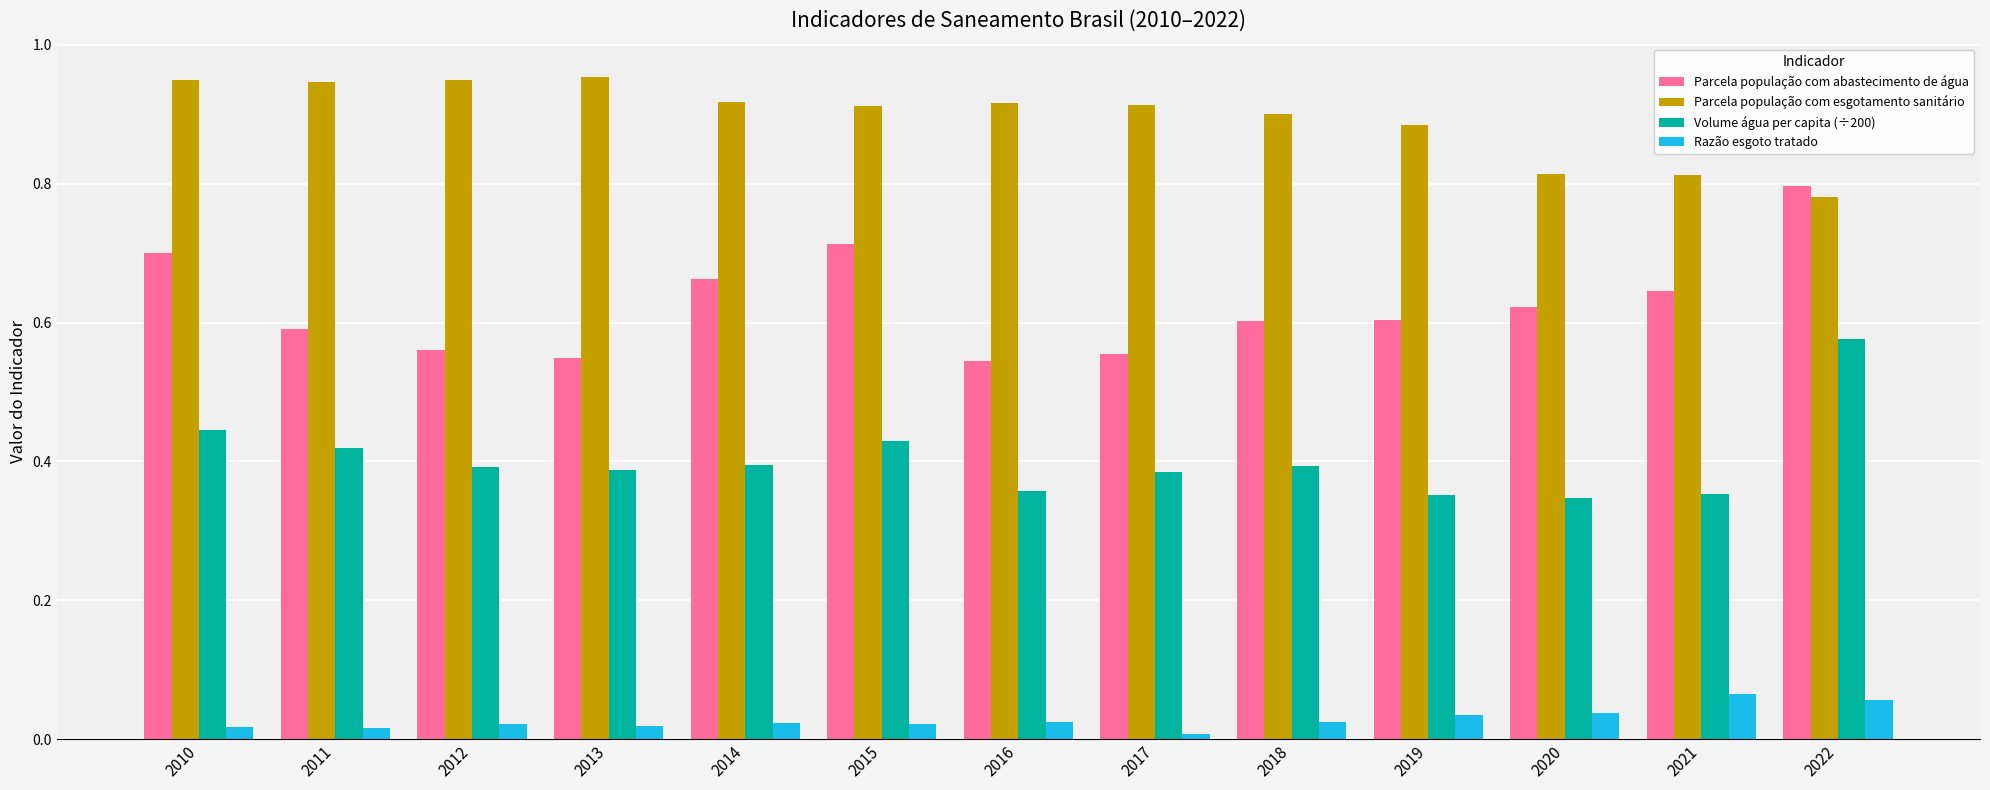

List the series in order of their overall mean, highest first.

Parcela população com esgotamento sanitário, Parcela população com abastecimento de água, Volume água per capita (÷200), Razão esgoto tratado